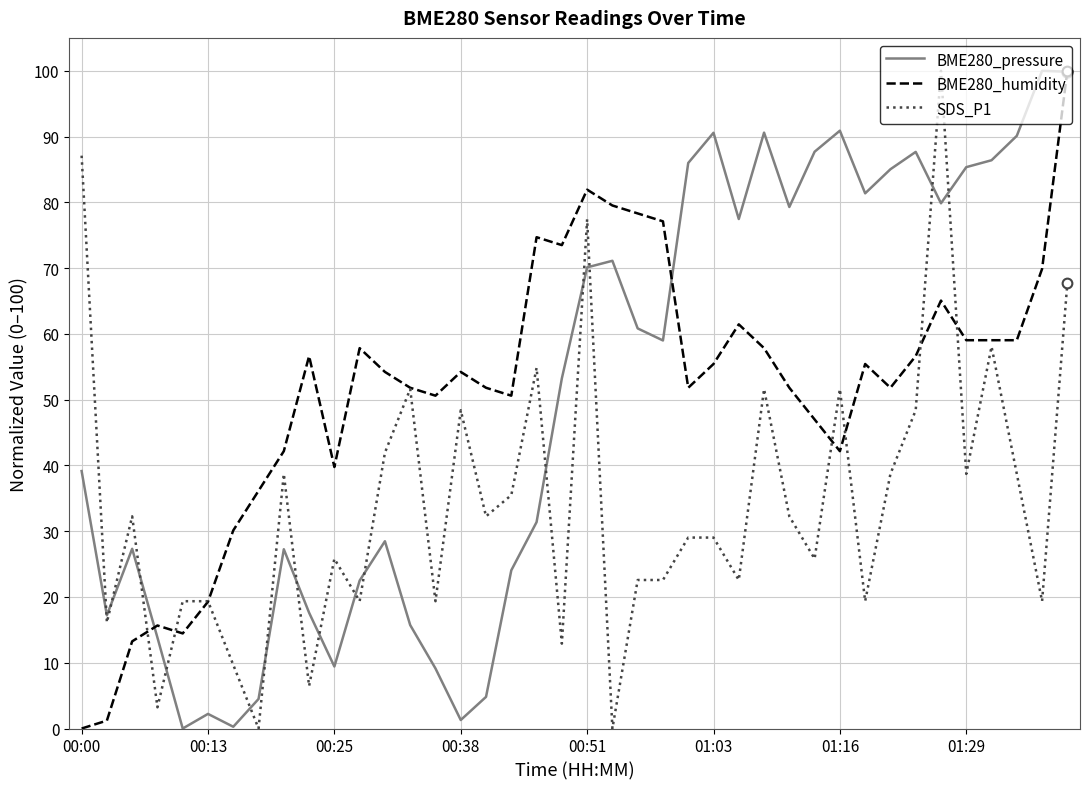

What is the maximum value shown in the chart?

100.0